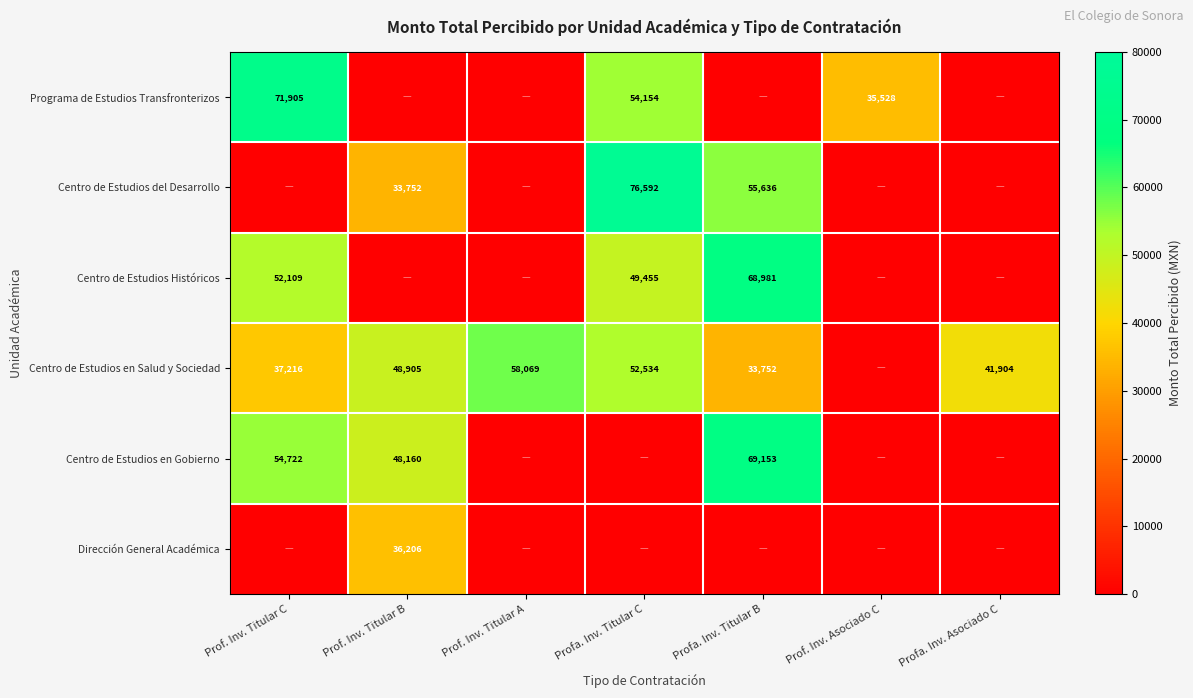

Is it true that Programa de Estudios Transfronterizos equals 71905 at Prof. Inv. Titular C?

True